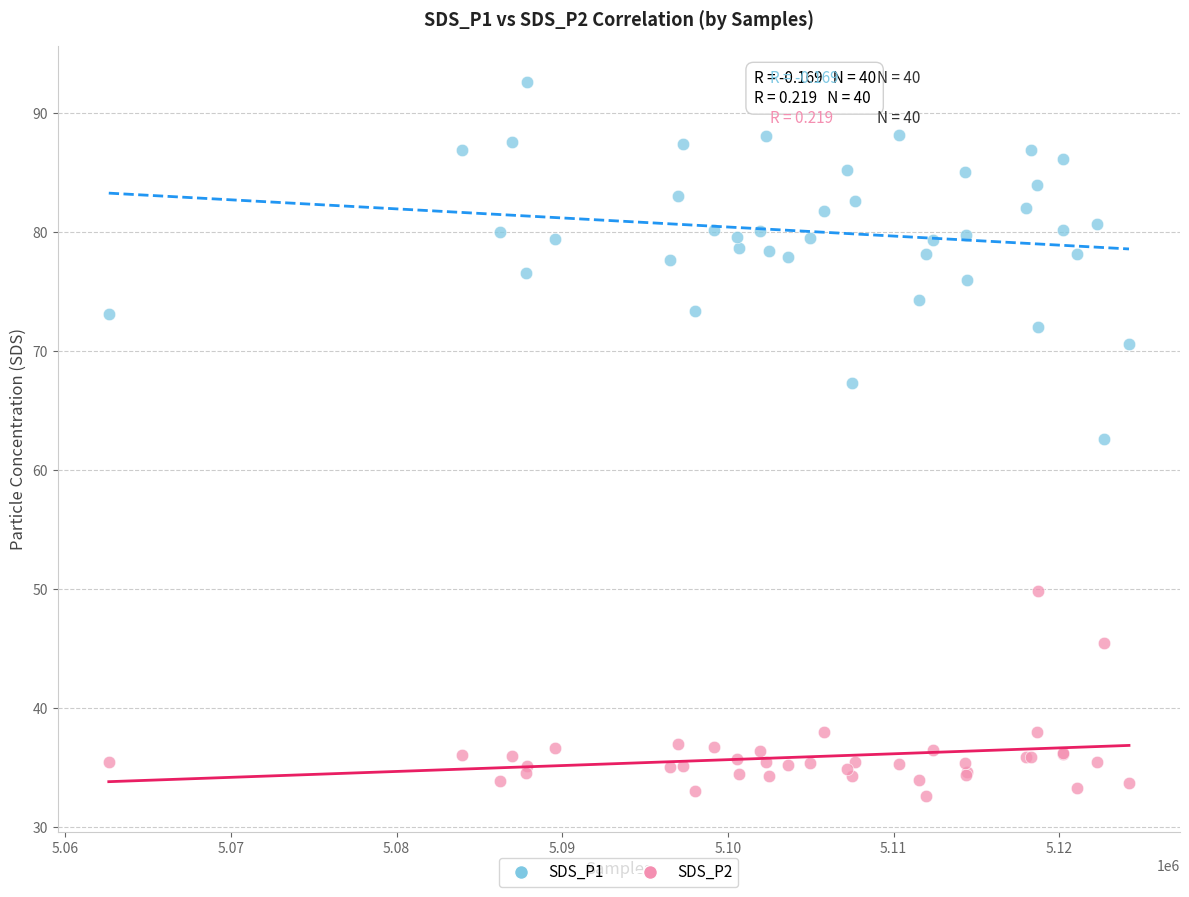

Which series has the widest spread of Y values?

SDS_P1